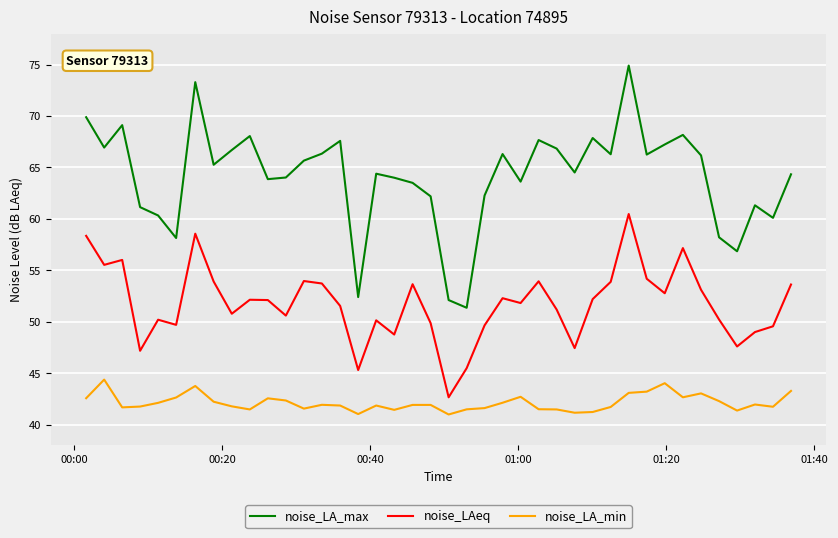

True or false: noise_LAeq and noise_LA_min intersect in this chart.

False